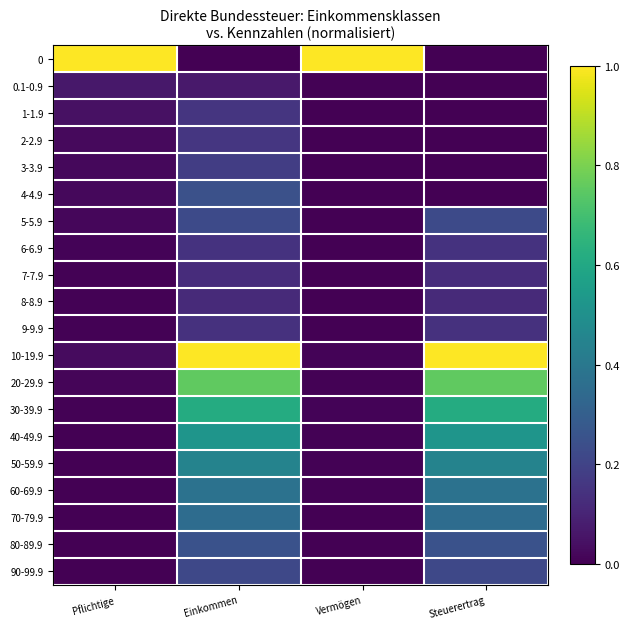

How many series are shown in this chart?

20